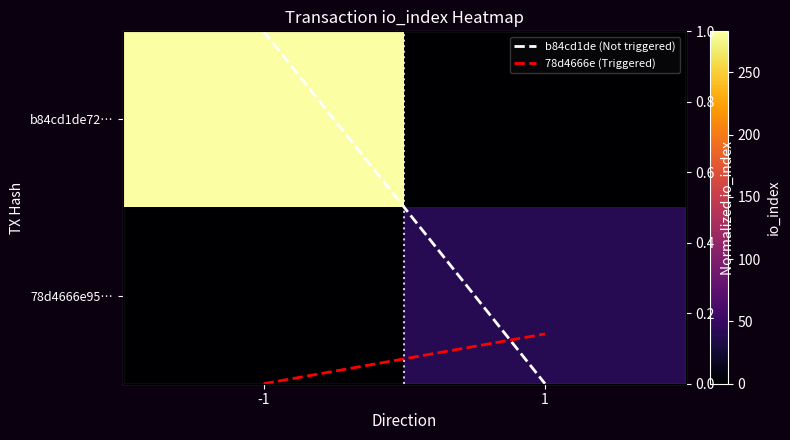

The value of b84cd1de (Not triggered) at -1 is 1.4. True or false?

False